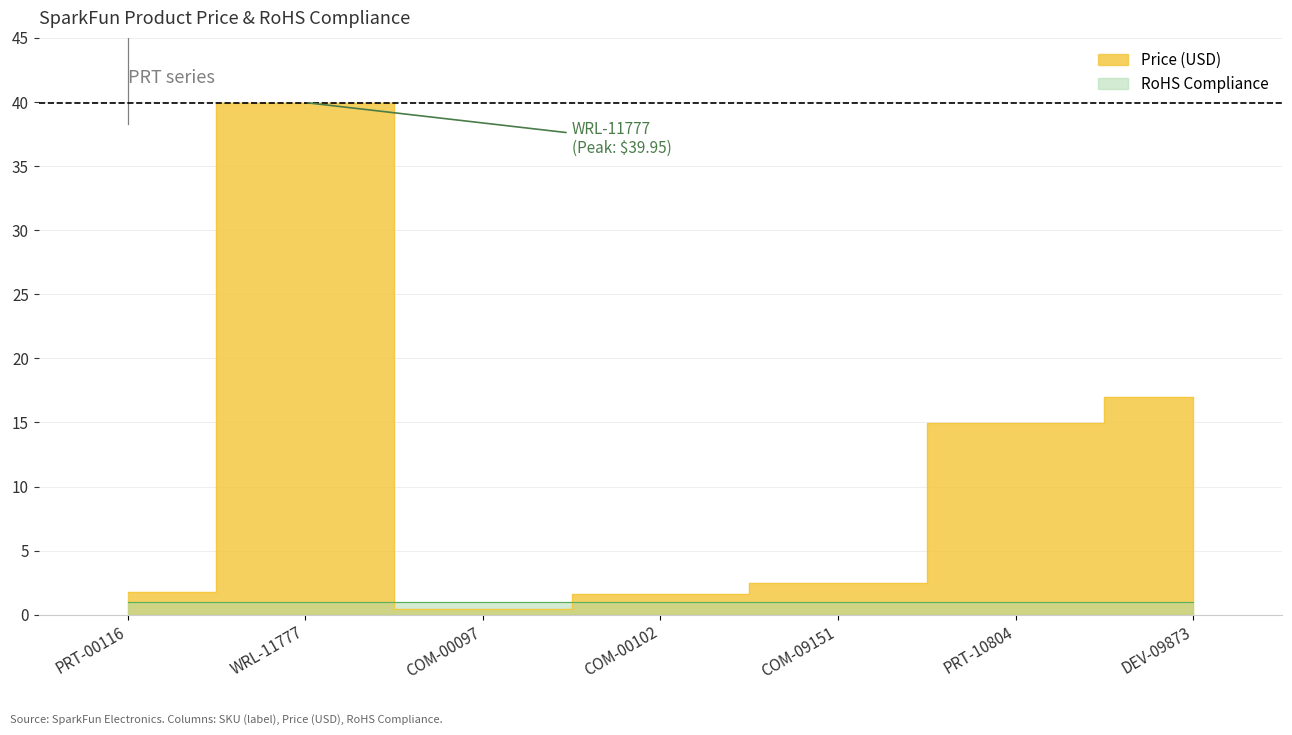

How many data points are less than 2?

3